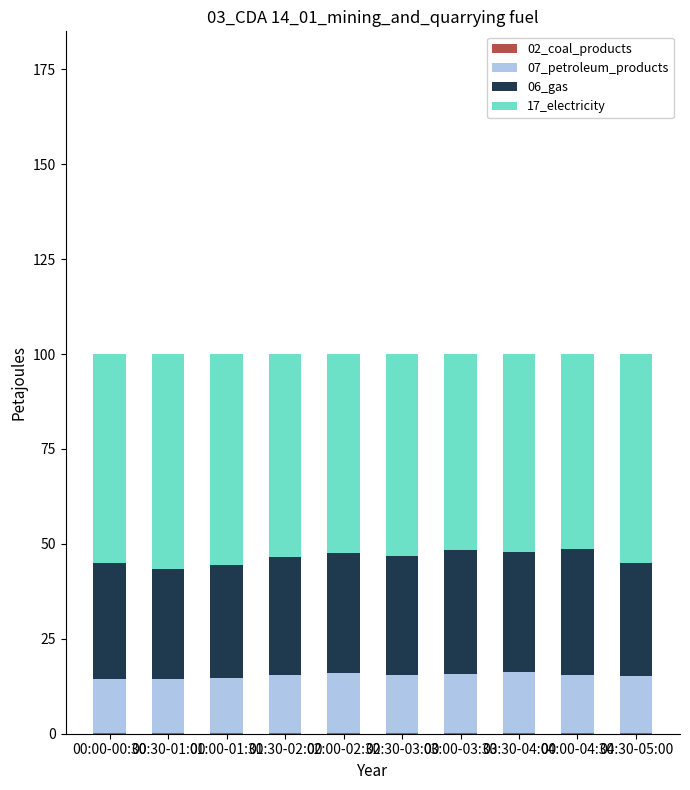

What position from the left is 01:30-02:00?

4